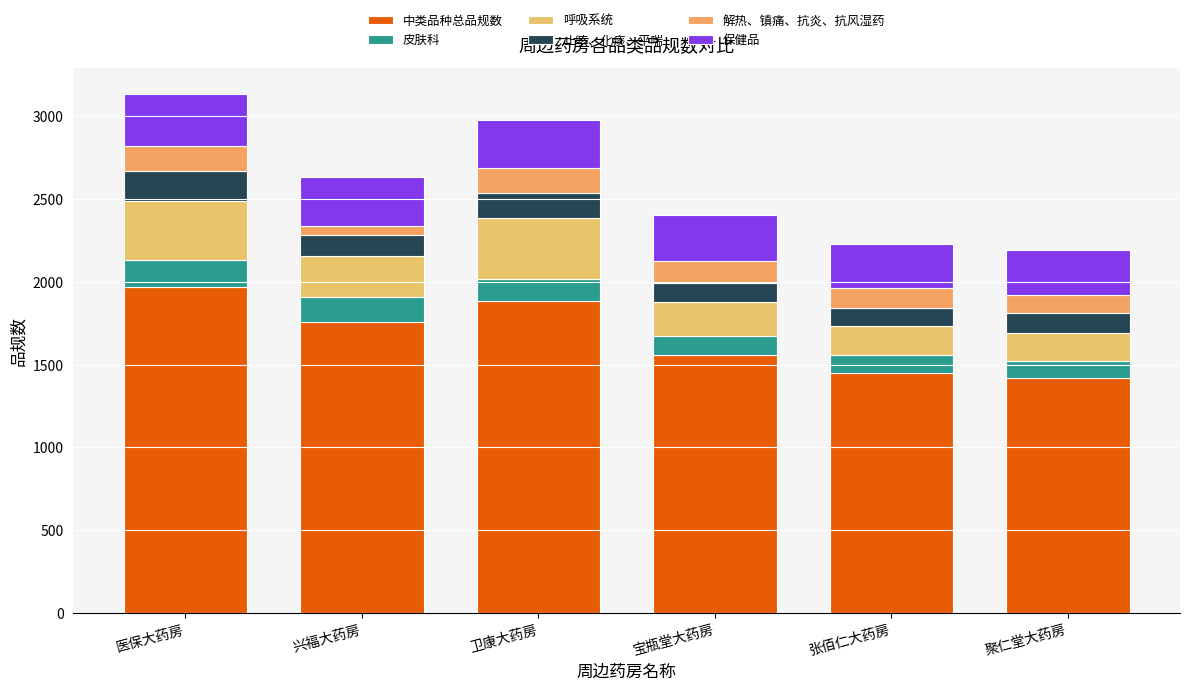

The value of 止咳、化痰、平喘 at 医保大药房 is 113. True or false?

False